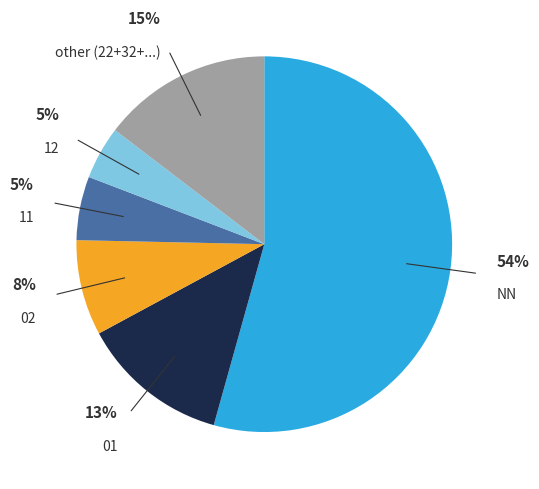

Is it true that other (22+32+...) is 22% of the pie?

False